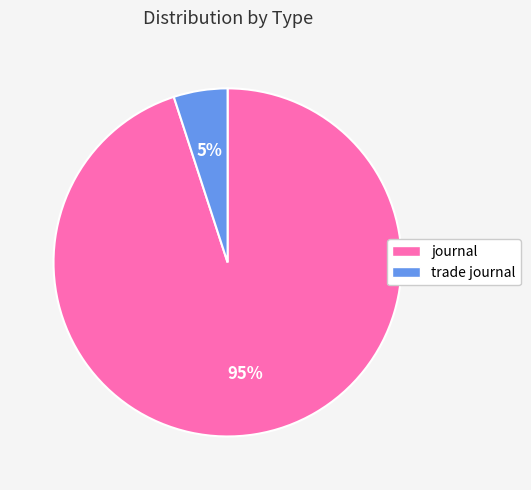

What is the largest slice in the pie chart?

journal